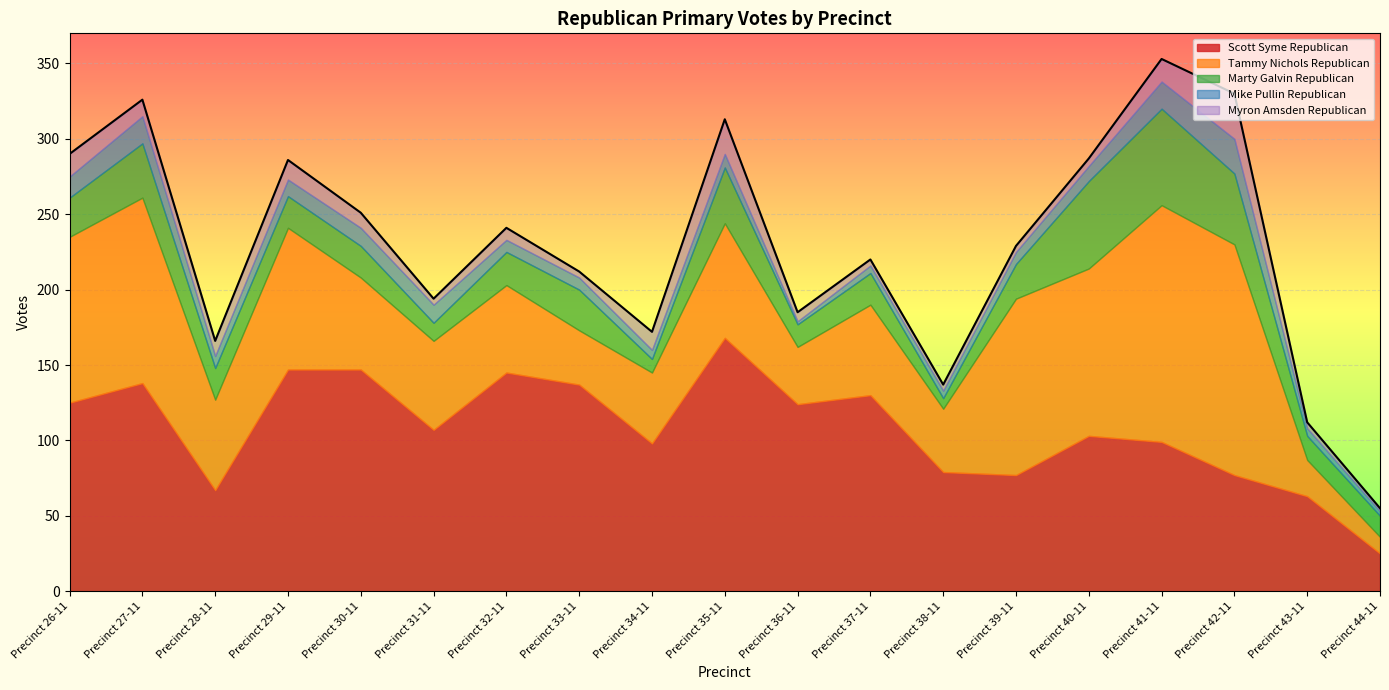

Which series has the largest total across all categories?

Scott Syme Republican